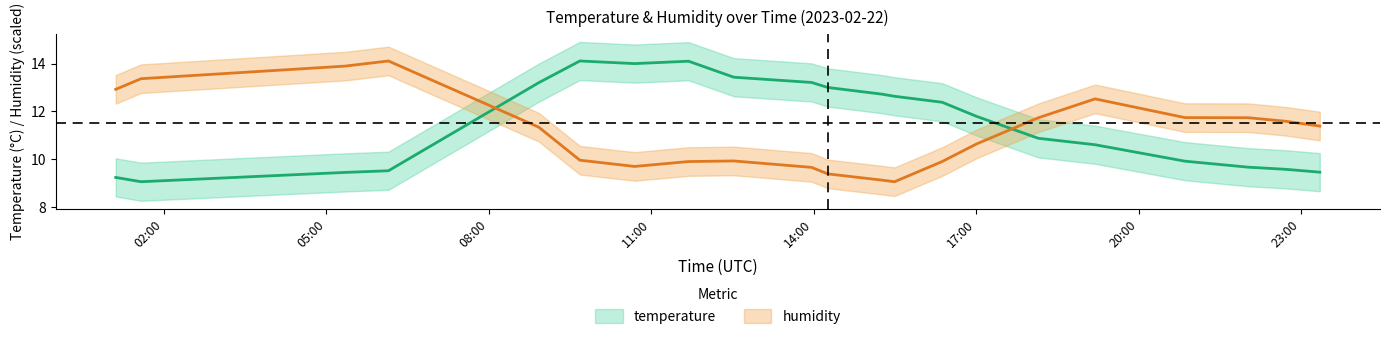

What is the sum of the temperature values at 2023-02-22T15:15:31 and 2023-02-22T19:11:51?

23.3